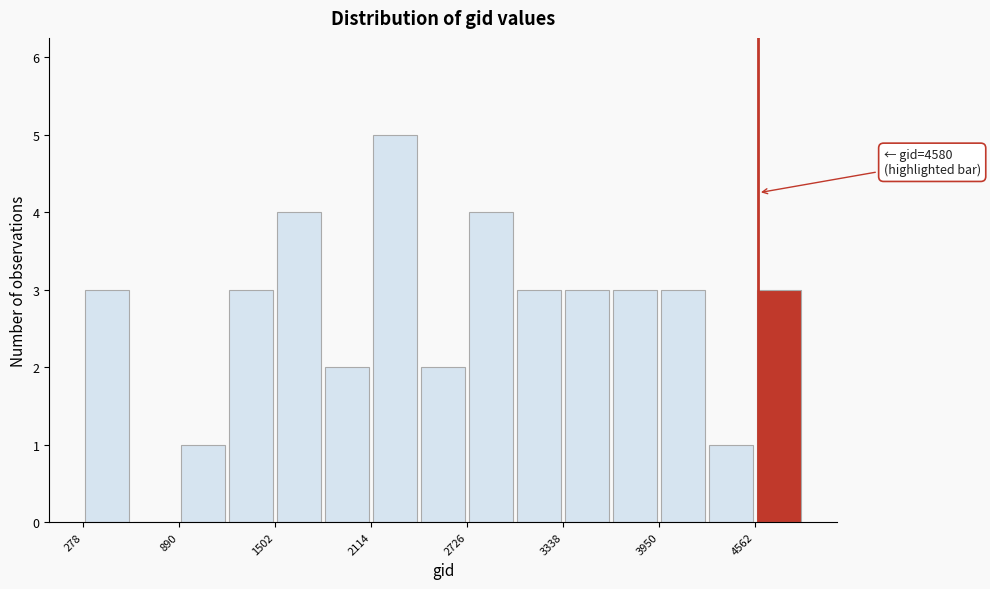

Read against the x-axis, roughly where is the centre of the tallest bar?

2300